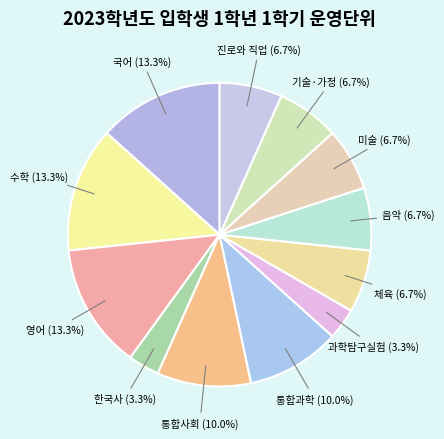

What percentage do 미술 and 과학탐구실험 together represent?

10.0%